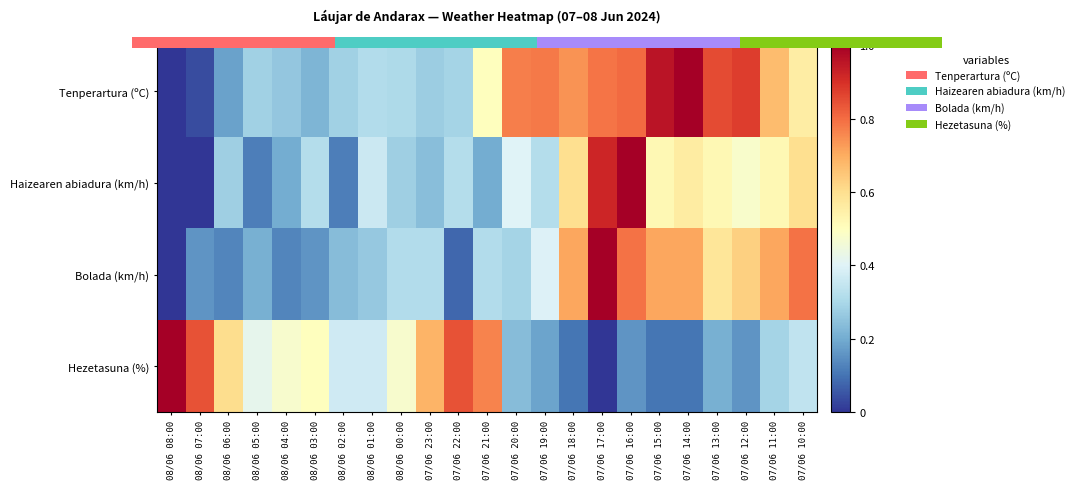

At how many categories does at least one series exceed 0?

23